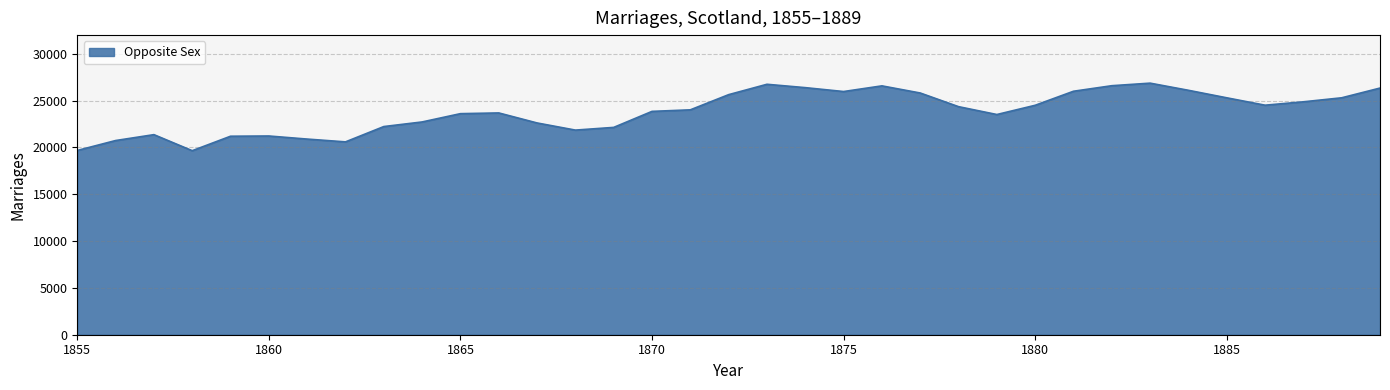

What is the difference between the maximum and minimum values?

7214